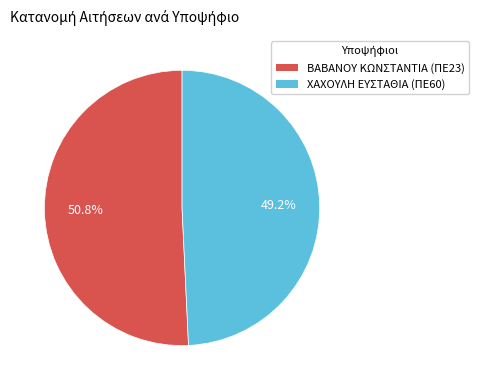

How many slices are in this pie chart?

2